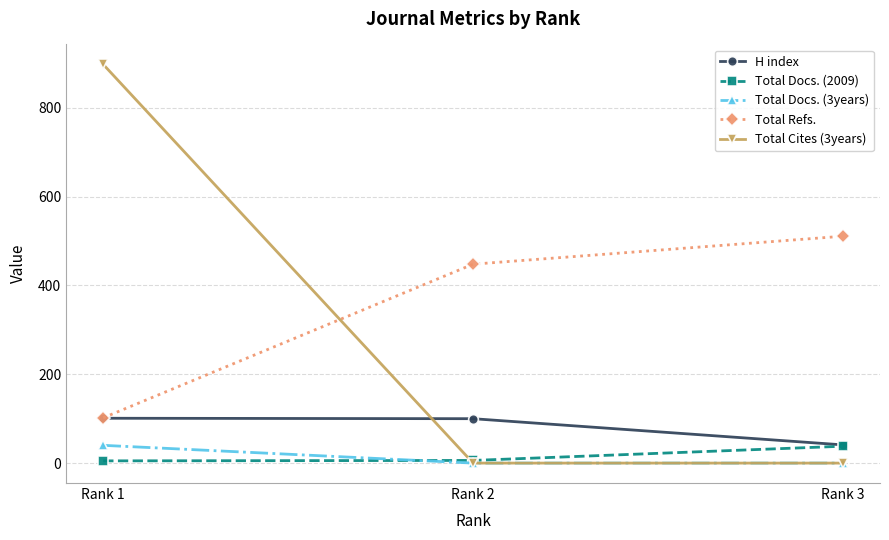

What is the total value across all series at Rank 1?

1146